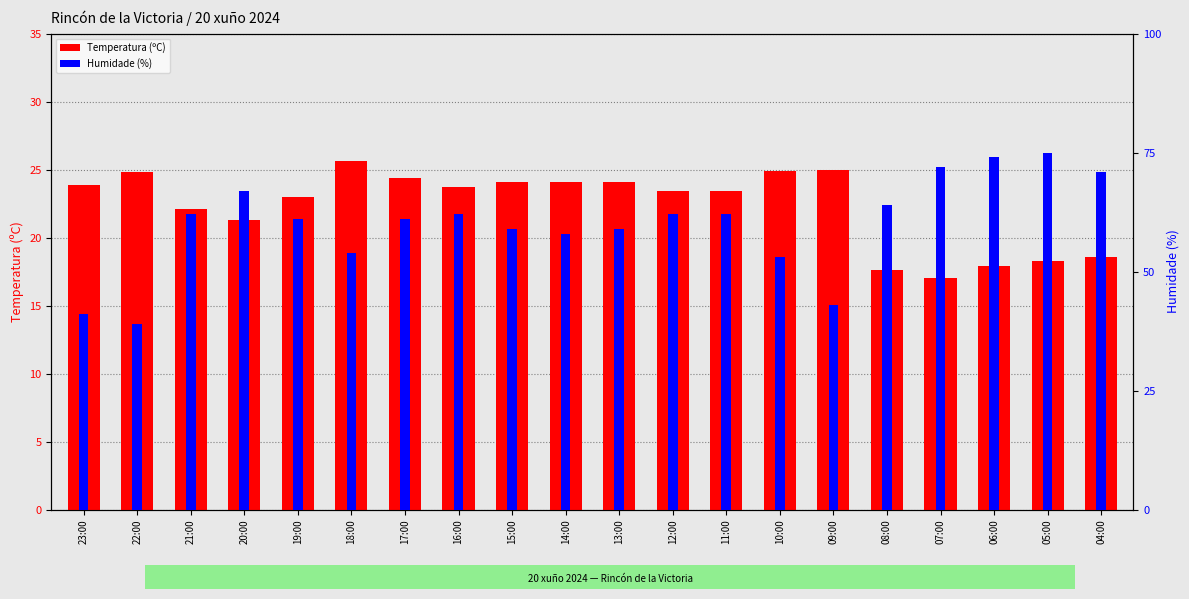

Reading right to left, what are all the values shown in this chart?

Temperatura (ºC): 18.6	18.3	17.9	17.0	17.6	25.0	24.9	23.4	23.4	24.1	24.1	24.1	23.7	24.4	25.6	23.0	21.3	22.1	24.8	23.9
Humidade (%): 71.0	75.0	74.0	72.0	64.0	43.0	53.0	62.0	62.0	59.0	58.0	59.0	62.0	61.0	54.0	61.0	67.0	62.0	39.0	41.0